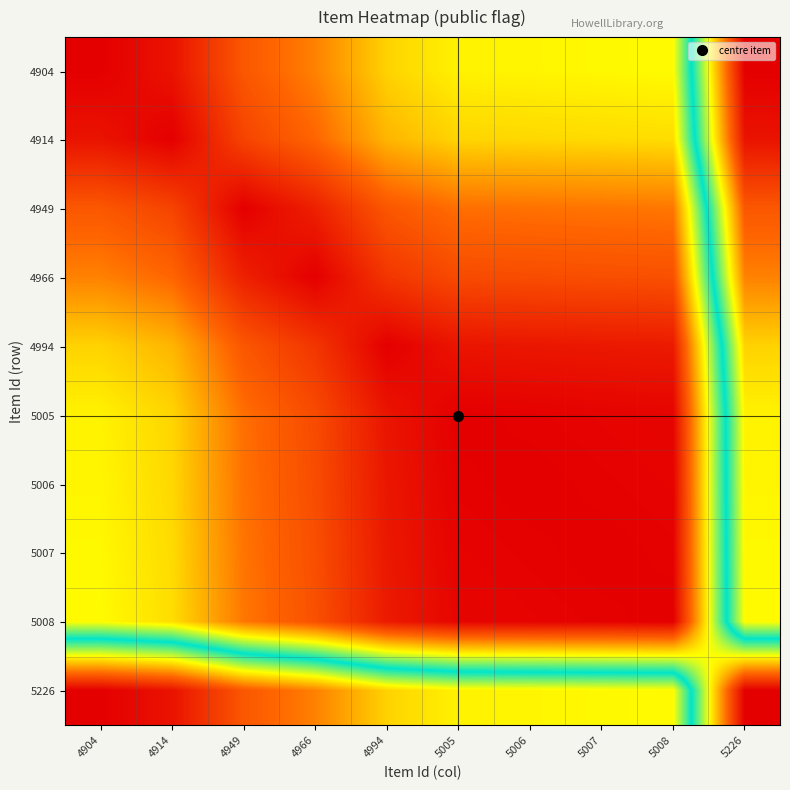

Reading left to right, what are all the values shown in this chart?

4904: 4904=0.0	4914=0.0	4949=0.1	4966=0.2	4994=0.3	5005=0.3	5006=0.3	5007=0.3	5008=0.3	5226=1.0
4914: 4904=0.0	4914=0.0	4949=0.1	4966=0.2	4994=0.3	5005=0.3	5006=0.3	5007=0.3	5008=0.3	5226=1.0
4949: 4904=0.1	4914=0.1	4949=0.0	4966=0.1	4994=0.1	5005=0.2	5006=0.2	5007=0.2	5008=0.2	5226=0.9
4966: 4904=0.2	4914=0.2	4949=0.1	4966=0.0	4994=0.1	5005=0.1	5006=0.1	5007=0.1	5008=0.1	5226=0.8
4994: 4904=0.3	4914=0.3	4949=0.1	4966=0.1	4994=0.0	5005=0.0	5006=0.0	5007=0.0	5008=0.0	5226=0.7
5005: 4904=0.3	4914=0.3	4949=0.2	4966=0.1	4994=0.0	5005=0.0	5006=0.0	5007=0.0	5008=0.0	5226=0.7
5006: 4904=0.3	4914=0.3	4949=0.2	4966=0.1	4994=0.0	5005=0.0	5006=0.0	5007=0.0	5008=0.0	5226=0.7
5007: 4904=0.3	4914=0.3	4949=0.2	4966=0.1	4994=0.0	5005=0.0	5006=0.0	5007=0.0	5008=0.0	5226=0.7
5008: 4904=0.3	4914=0.3	4949=0.2	4966=0.1	4994=0.0	5005=0.0	5006=0.0	5007=0.0	5008=0.0	5226=0.7
5226: 4904=1.0	4914=1.0	4949=0.9	4966=0.8	4994=0.7	5005=0.7	5006=0.7	5007=0.7	5008=0.7	5226=0.0